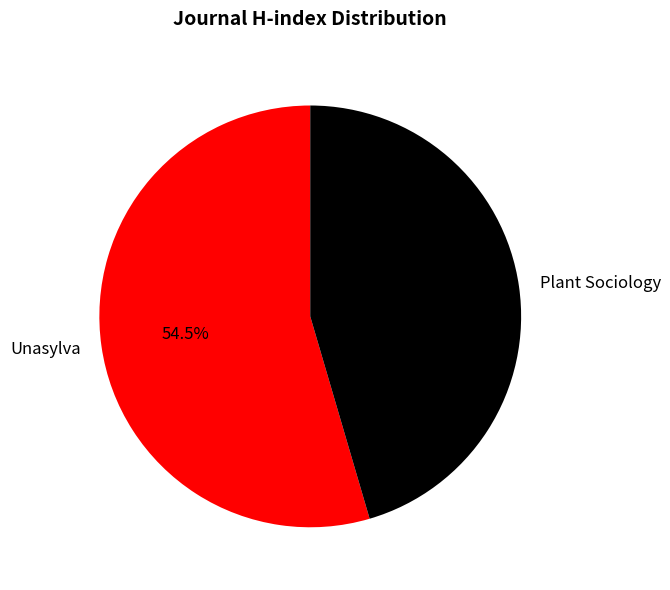

Which has a higher value, Unasylva or Plant Sociology?

Unasylva